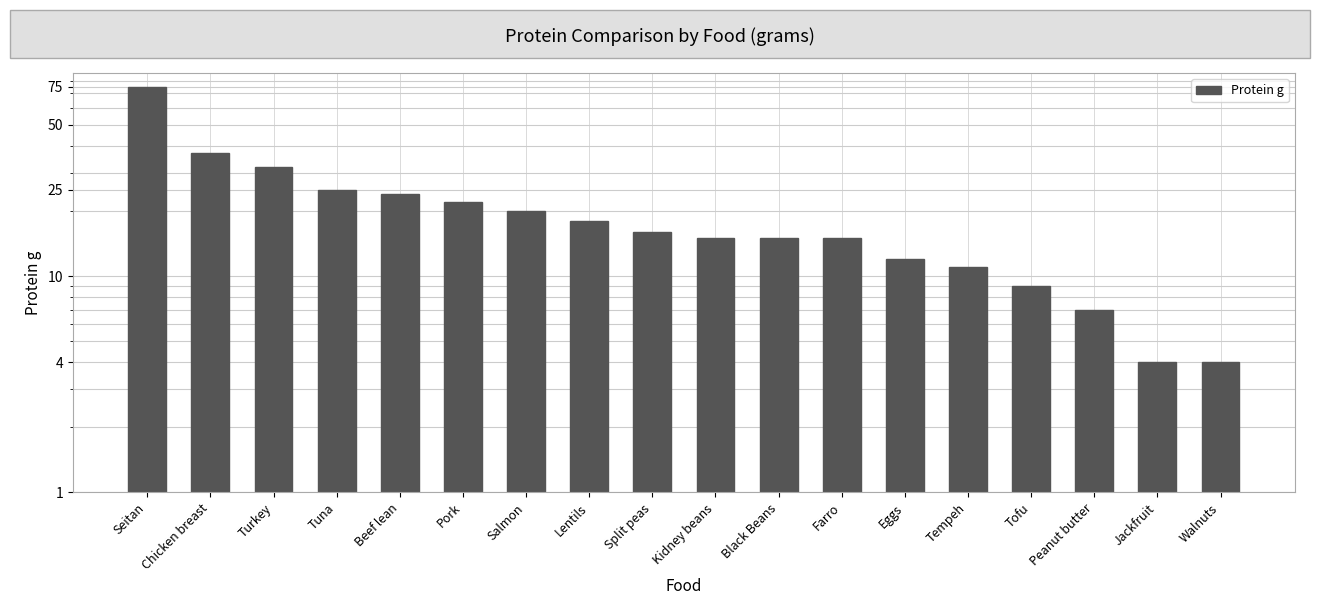

Which category has the lowest value across all series?

Jackfruit